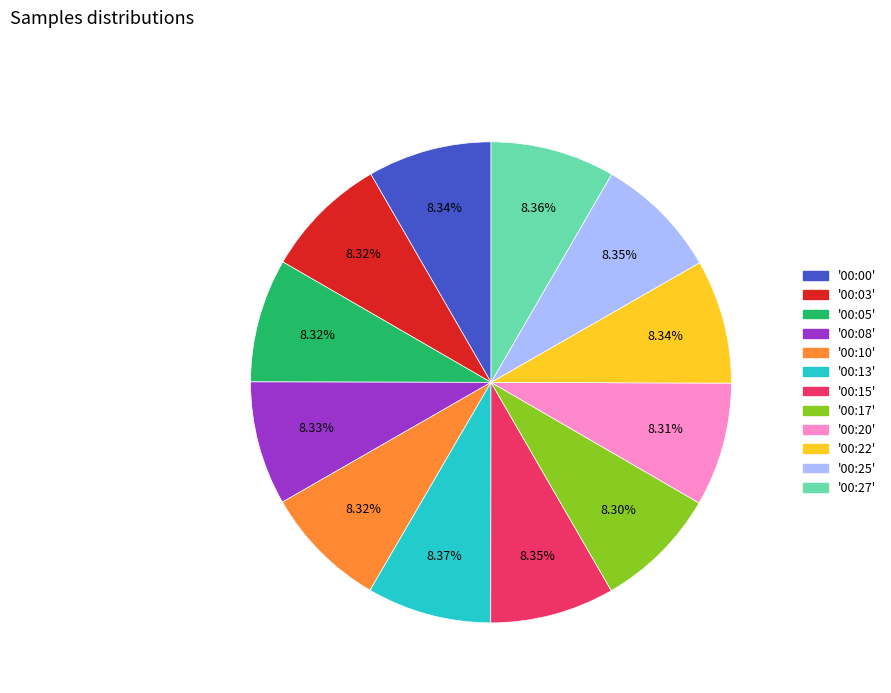

Is there a majority slice in this chart?

No